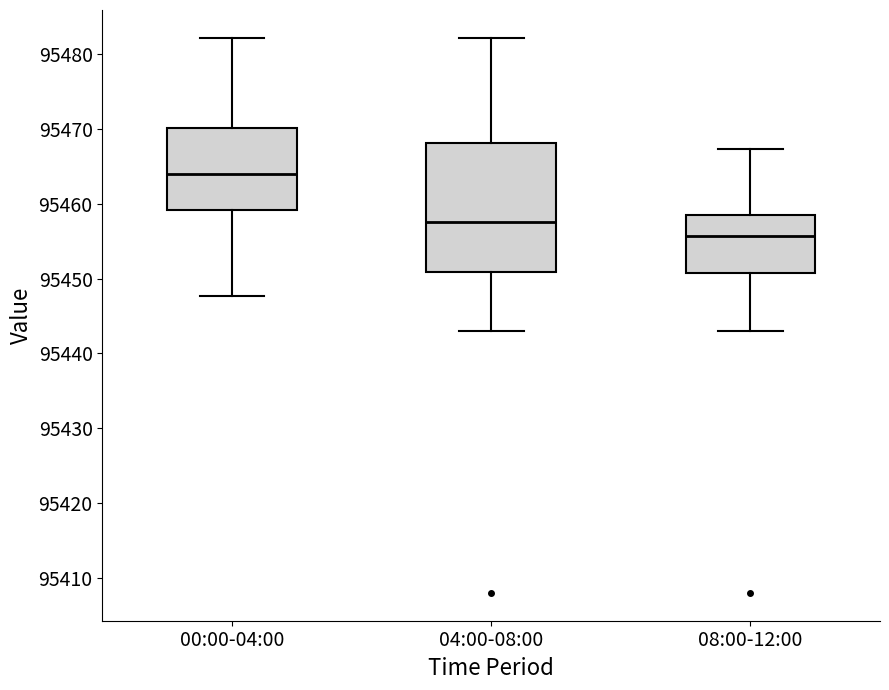

Comparing the boxes themselves (not the whiskers), which one is the tallest?

04:00-08:00